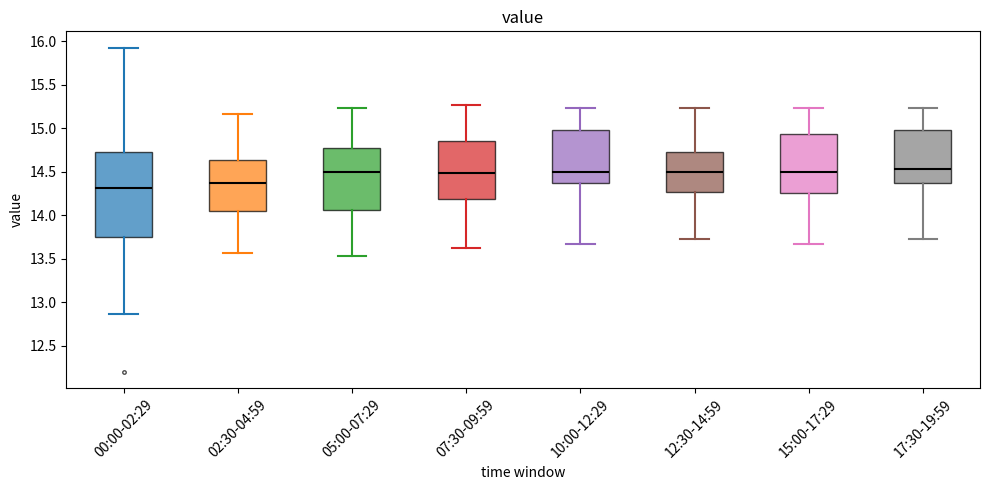

Comparing the boxes themselves (not the whiskers), which one is the tallest?

00:00-02:29